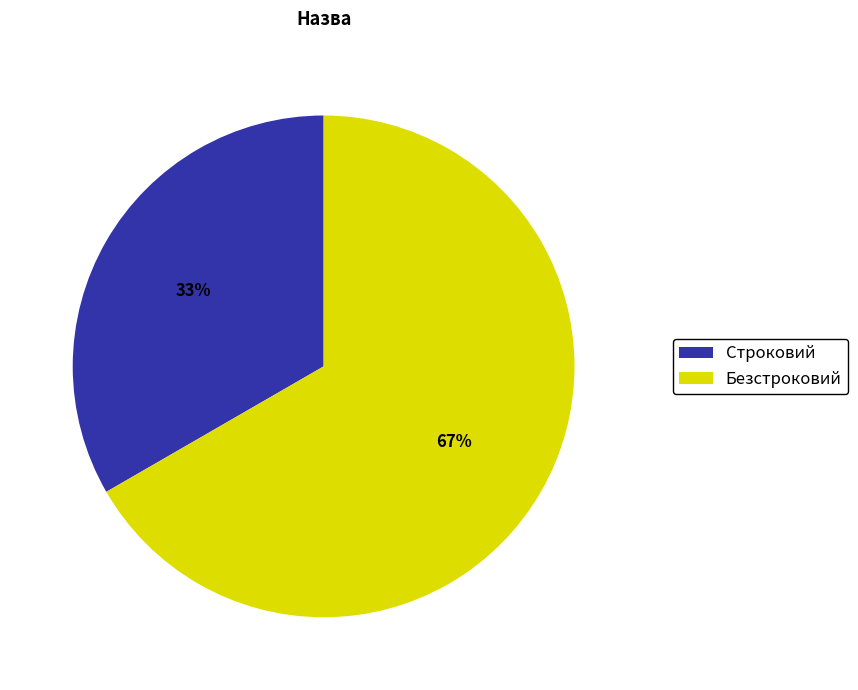

To the nearest percent, what percentage of the pie is Строковий?

33%